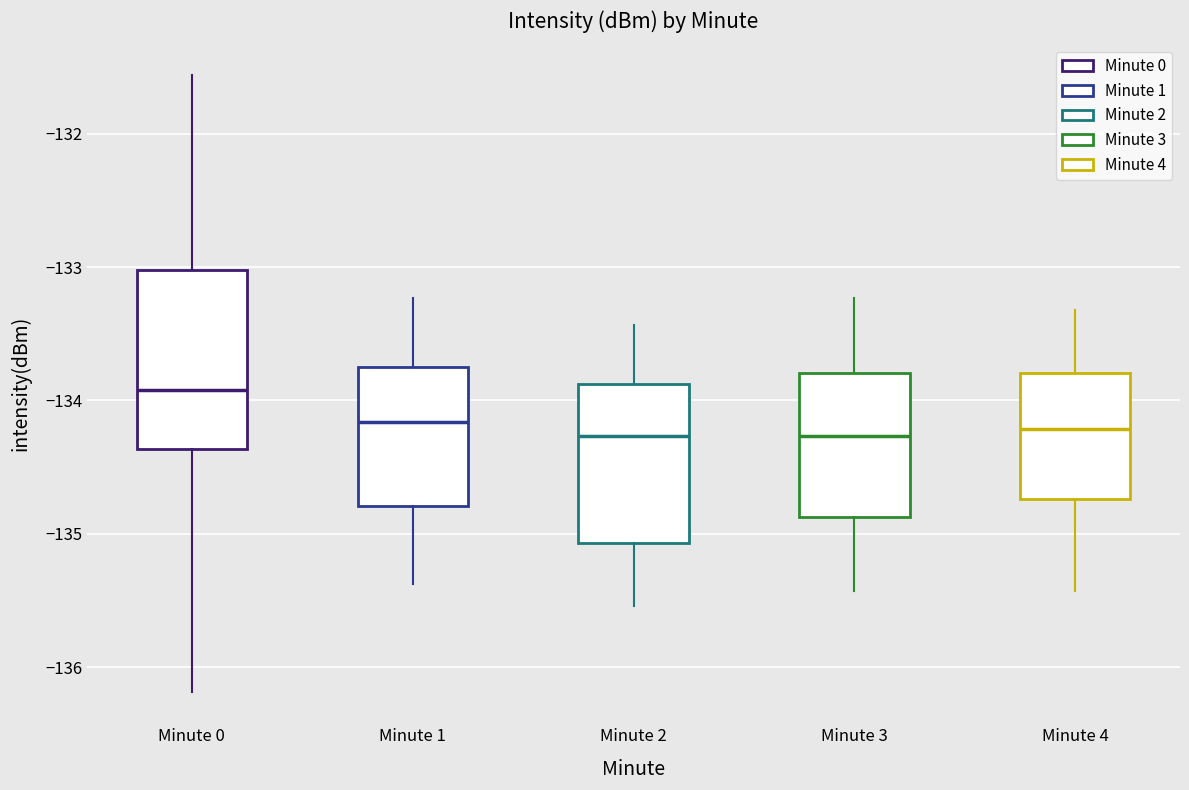

Which box's median line is the highest?

Minute 0